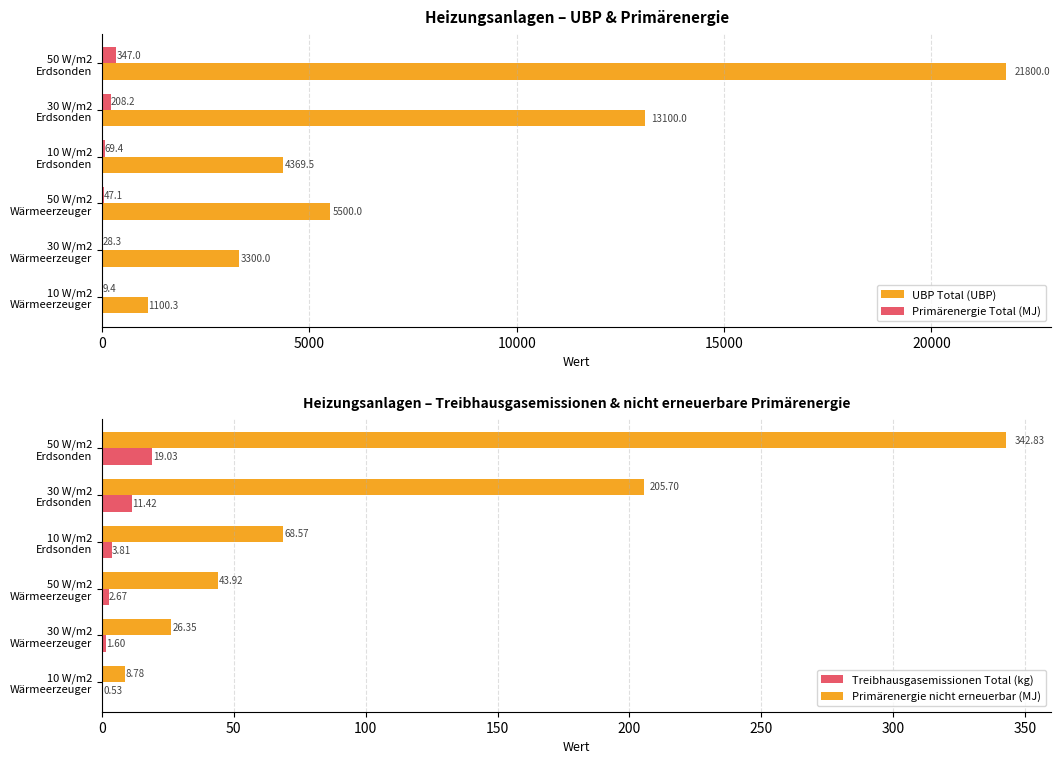

How many distinct data groups are displayed?

4